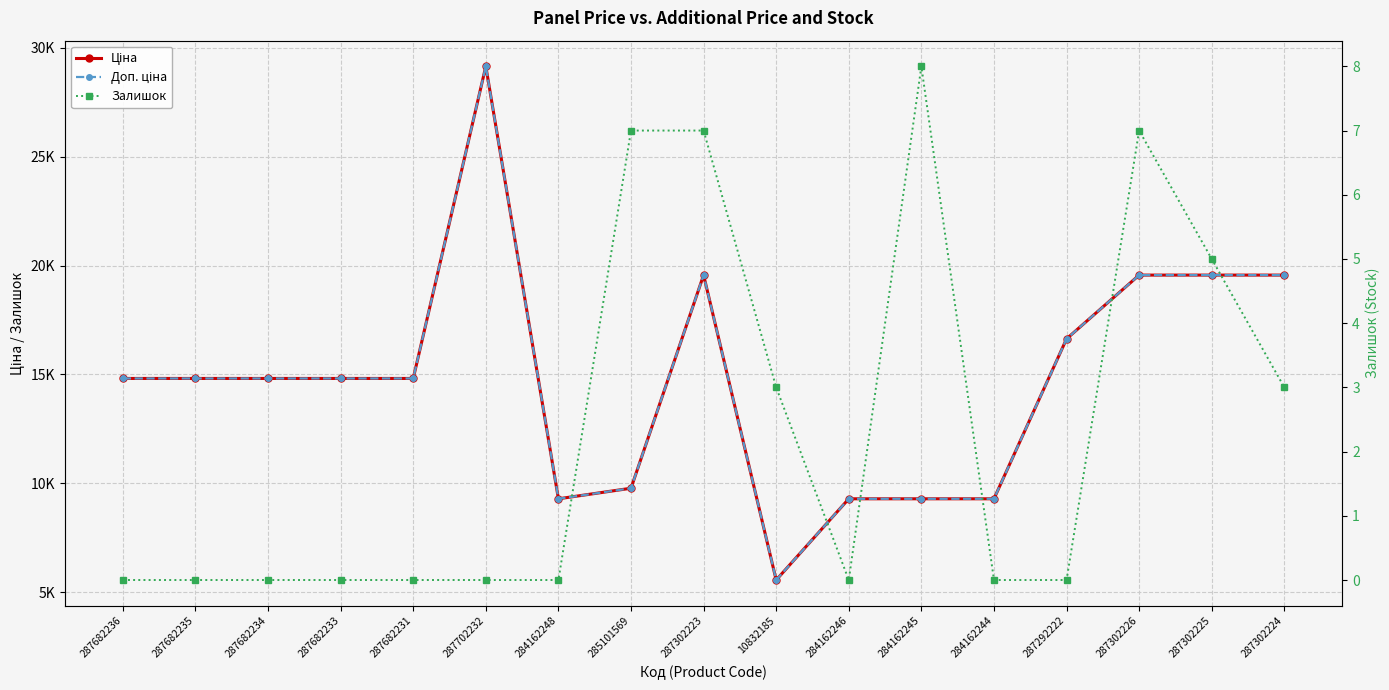

At which label does Ціна reach its peak?

287702232